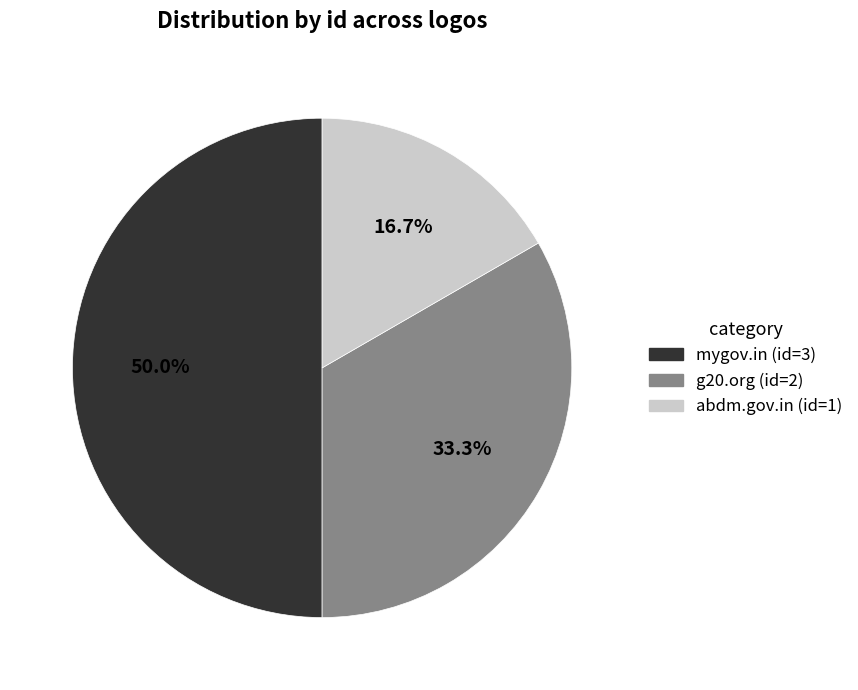

Approximately how many times larger is the value at abdm.gov.in (id=1) compared to g20.org (id=2)?

0.5